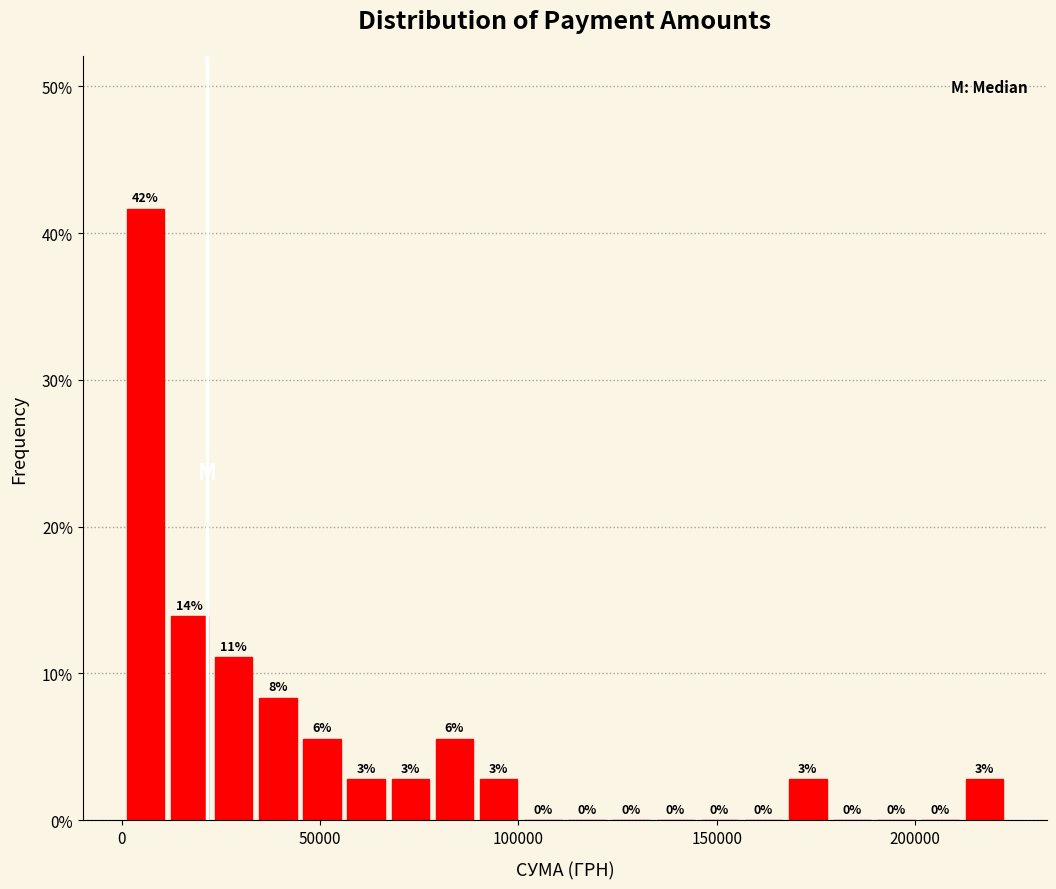

Read against the x-axis, roughly where is the centre of the tallest bar?

5000